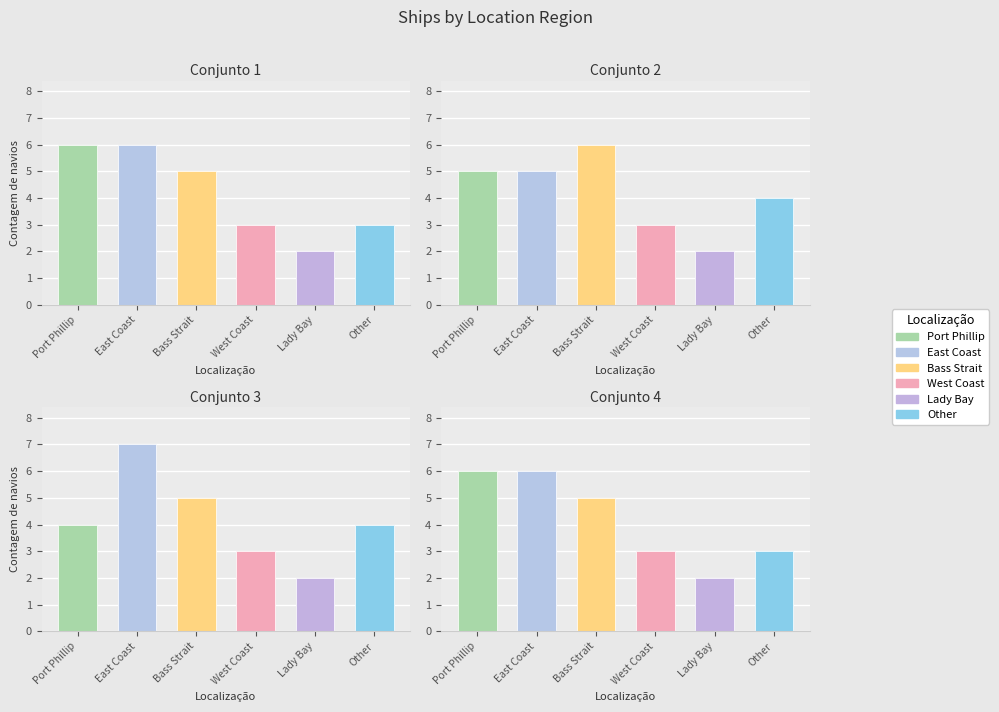

What is the sum of the Conjunto 3 values at Lady Bay and Other?

6